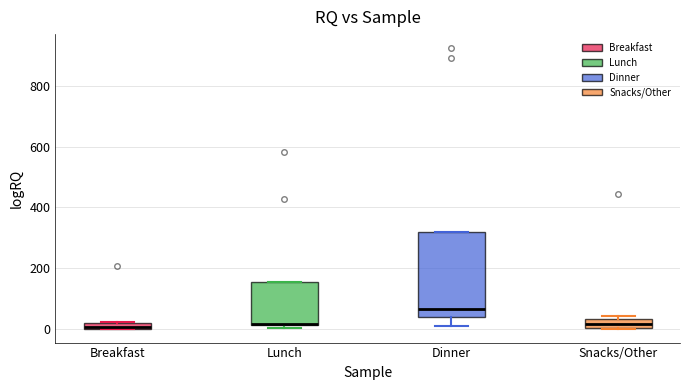

Where does the lower whisker of the box for Dinner end on the y-axis? The values are not printed on the chart, so give them approximately, as read against the axis.

0